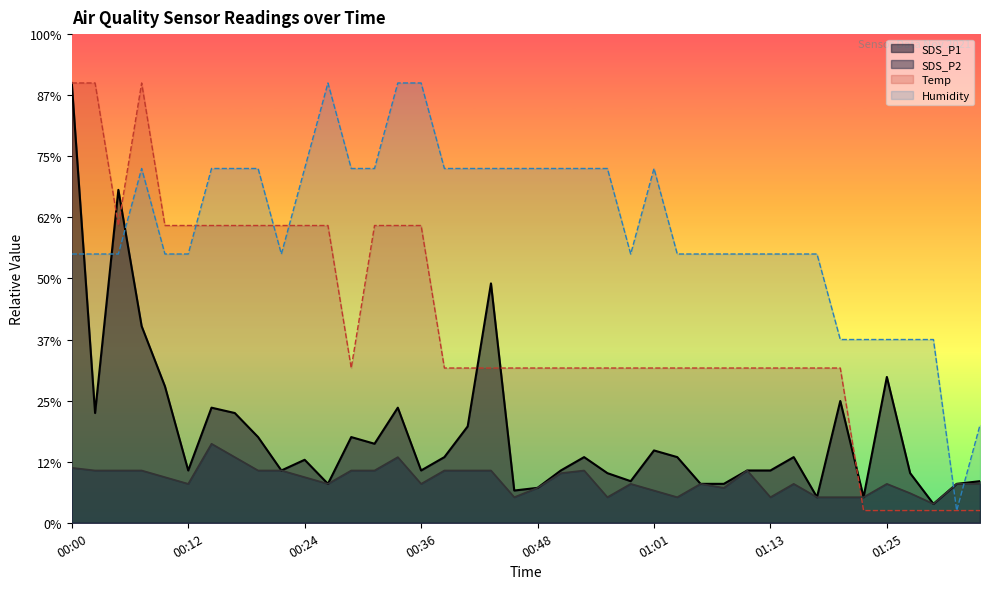

The SDS_P1 series shows 0.7 at 00:29. True or false?

True